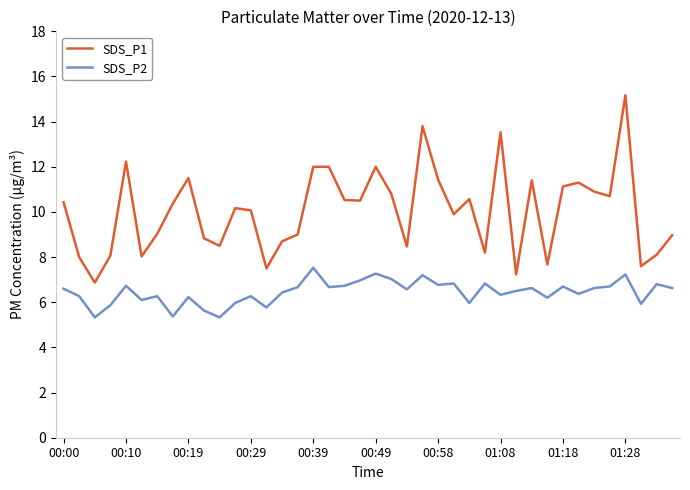

True or false: SDS_P2 and SDS_P1 cross at least once.

False